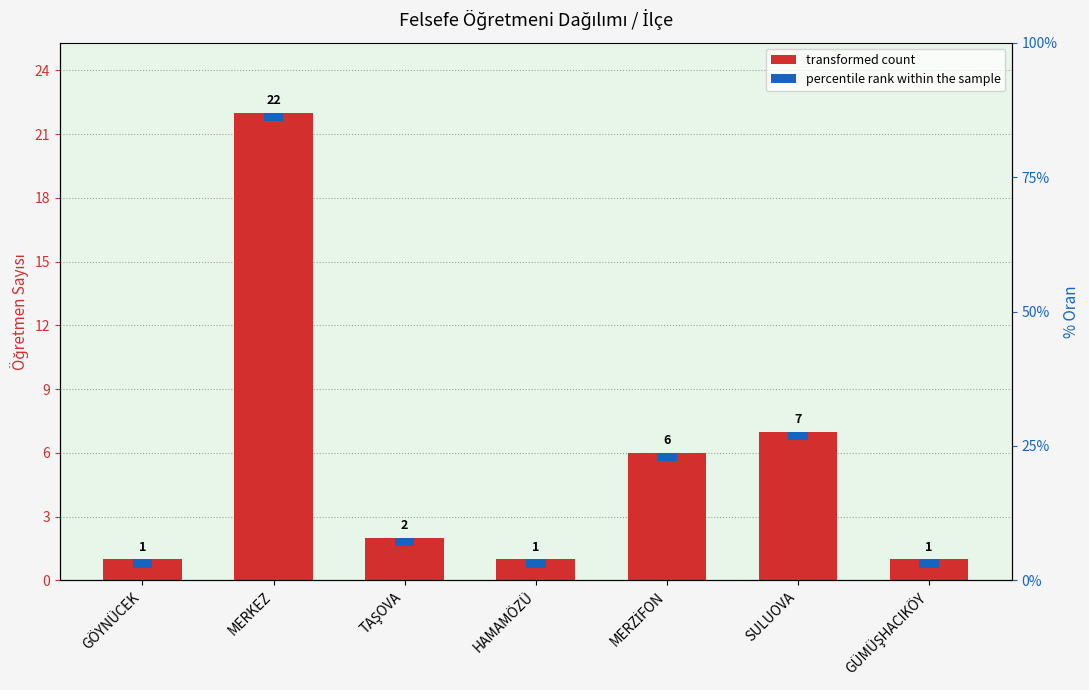

What is the approximate value at HAMAMÖZÜ?

1